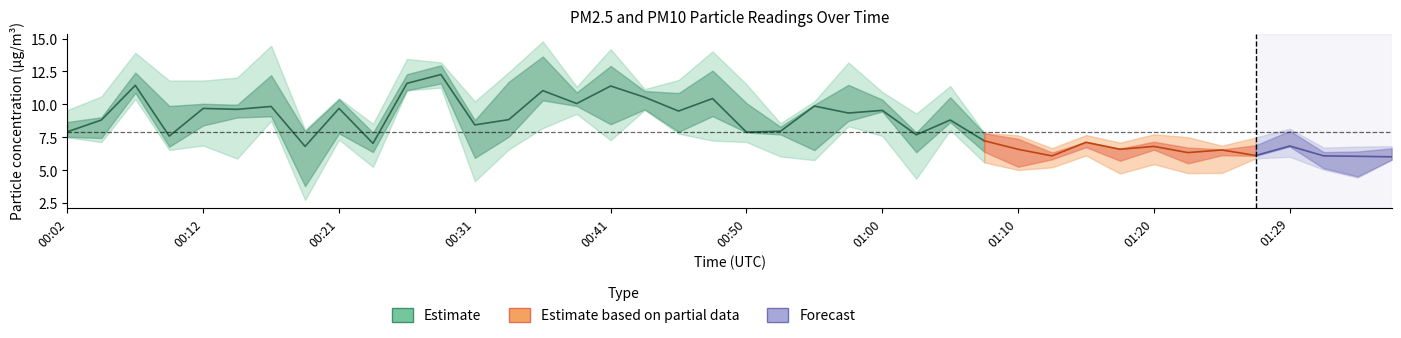

Does the chart have visible grid lines?

No